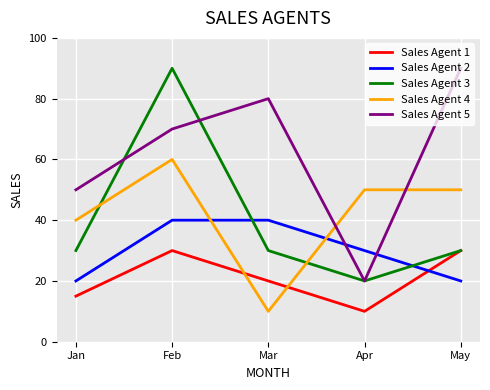

Between which two adjacent categories do Sales Agent 3 and Sales Agent 4 first intersect?

Jan and Feb